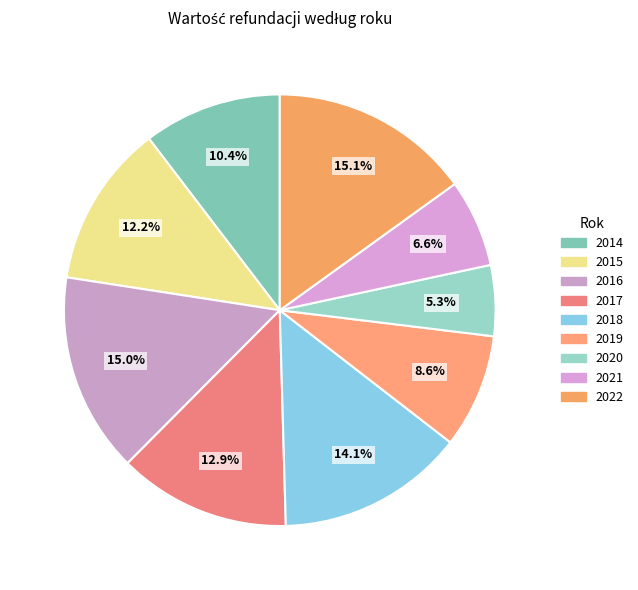

To the nearest percent, what portion does 2014 represent?

10%